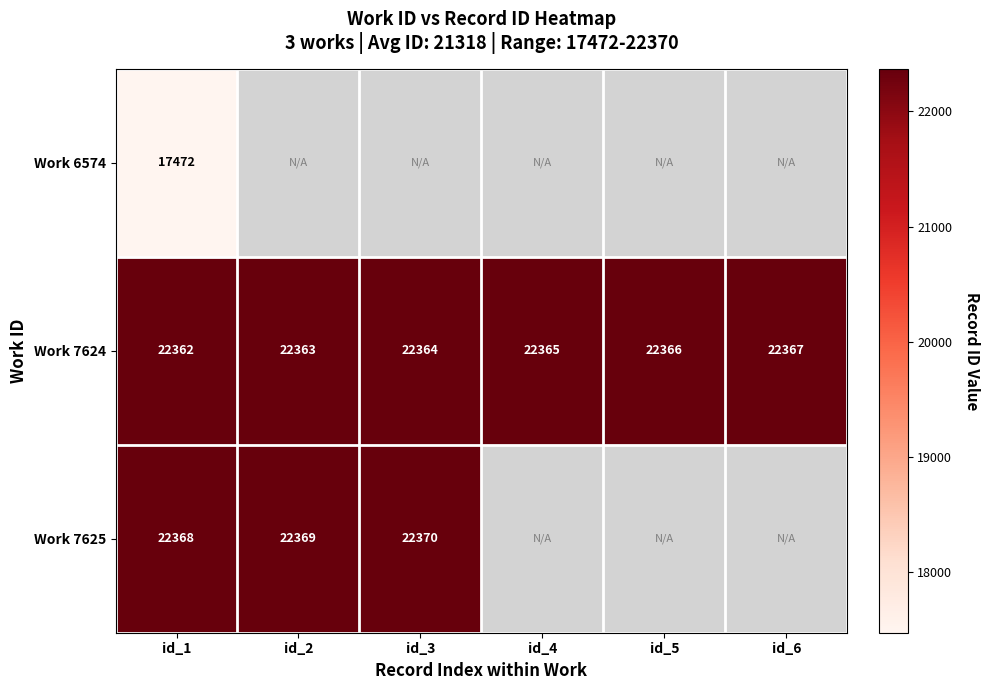

How many distinct data groups are displayed?

3